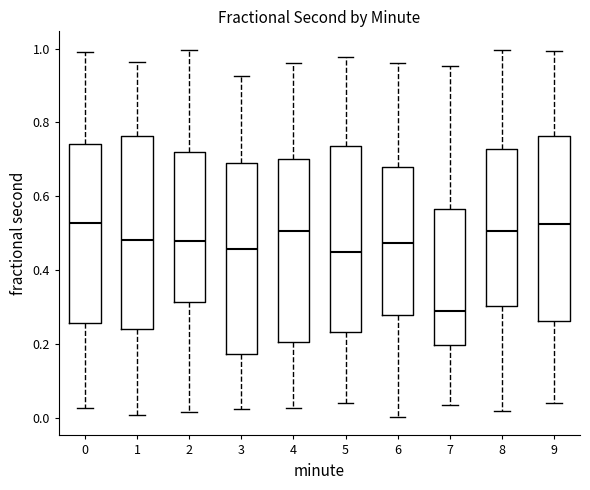

Reading left to right, read every box against the y-axis: the position of its median line, the range the box covers, and the ends of its whiskers. The values are not printed on the chart, so give them approximately, as read against the axis.

0: median 0.52, box 0.26 to 0.74, whiskers 0.02 to 1.00
1: median 0.48, box 0.24 to 0.76, whiskers 0.00 to 0.96
2: median 0.48, box 0.32 to 0.72, whiskers 0.02 to 1.00
3: median 0.46, box 0.18 to 0.70, whiskers 0.02 to 0.92
4: median 0.50, box 0.20 to 0.70, whiskers 0.02 to 0.96
5: median 0.44, box 0.24 to 0.74, whiskers 0.04 to 0.98
6: median 0.48, box 0.28 to 0.68, whiskers 0.00 to 0.96
7: median 0.30, box 0.20 to 0.56, whiskers 0.04 to 0.96
8: median 0.50, box 0.30 to 0.72, whiskers 0.02 to 1.00
9: median 0.52, box 0.26 to 0.76, whiskers 0.04 to 1.00